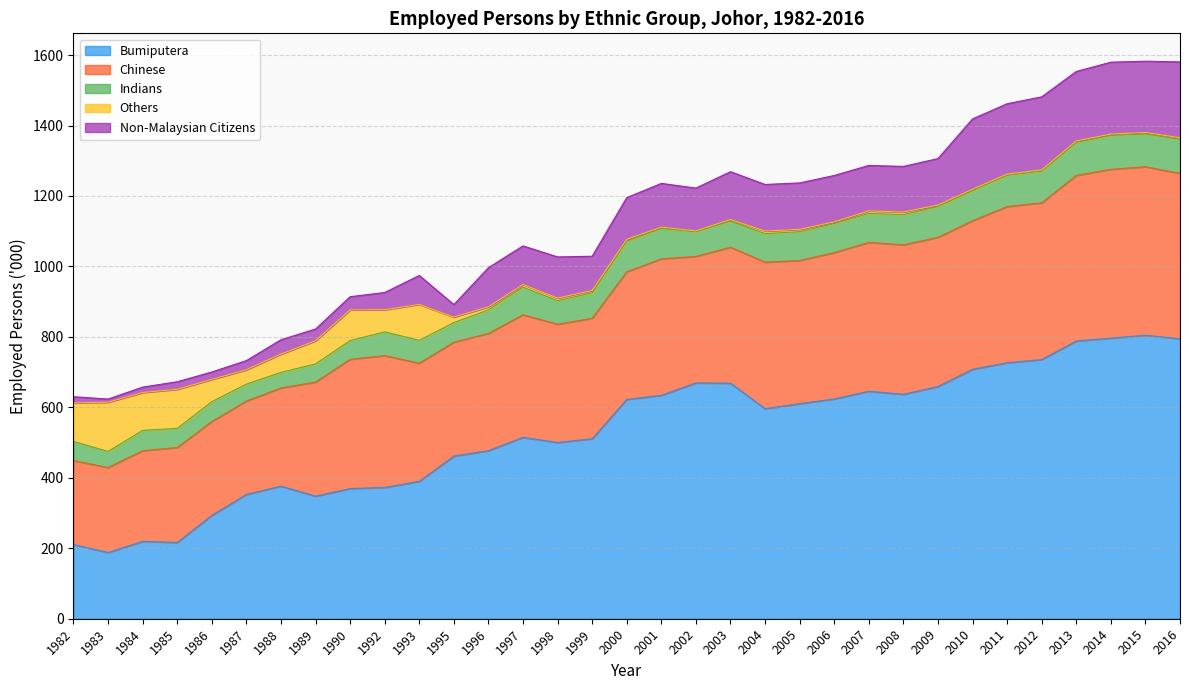

What is the sum of the Non-Malaysian Citizens values at 1982 and 2012?

224.9